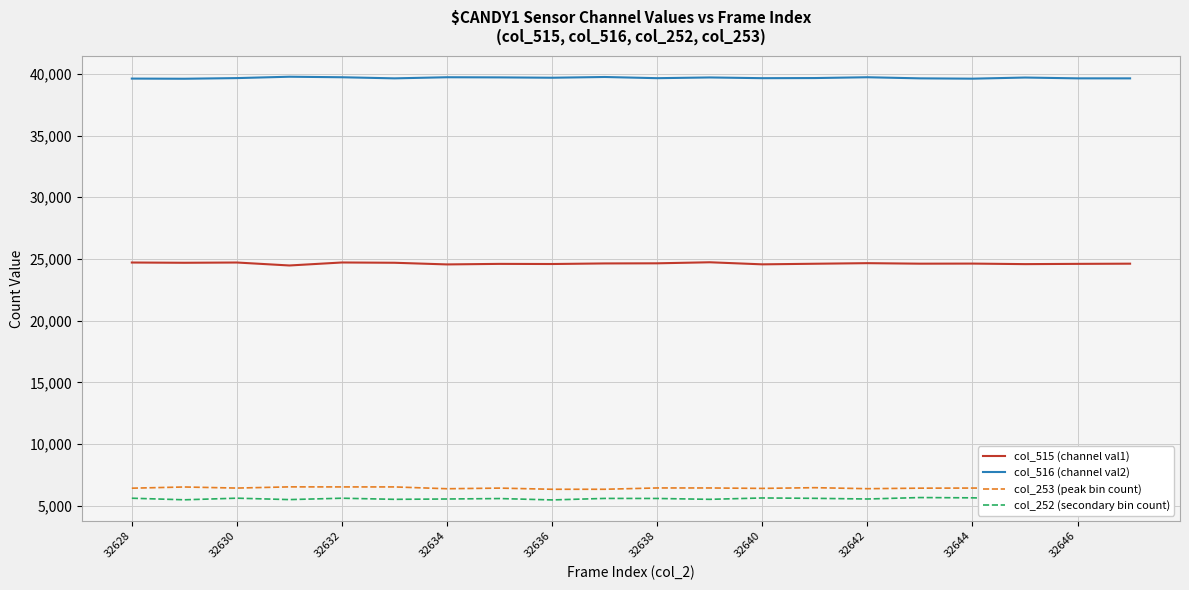

Which series has the largest total across all categories?

col_516 (channel val2)